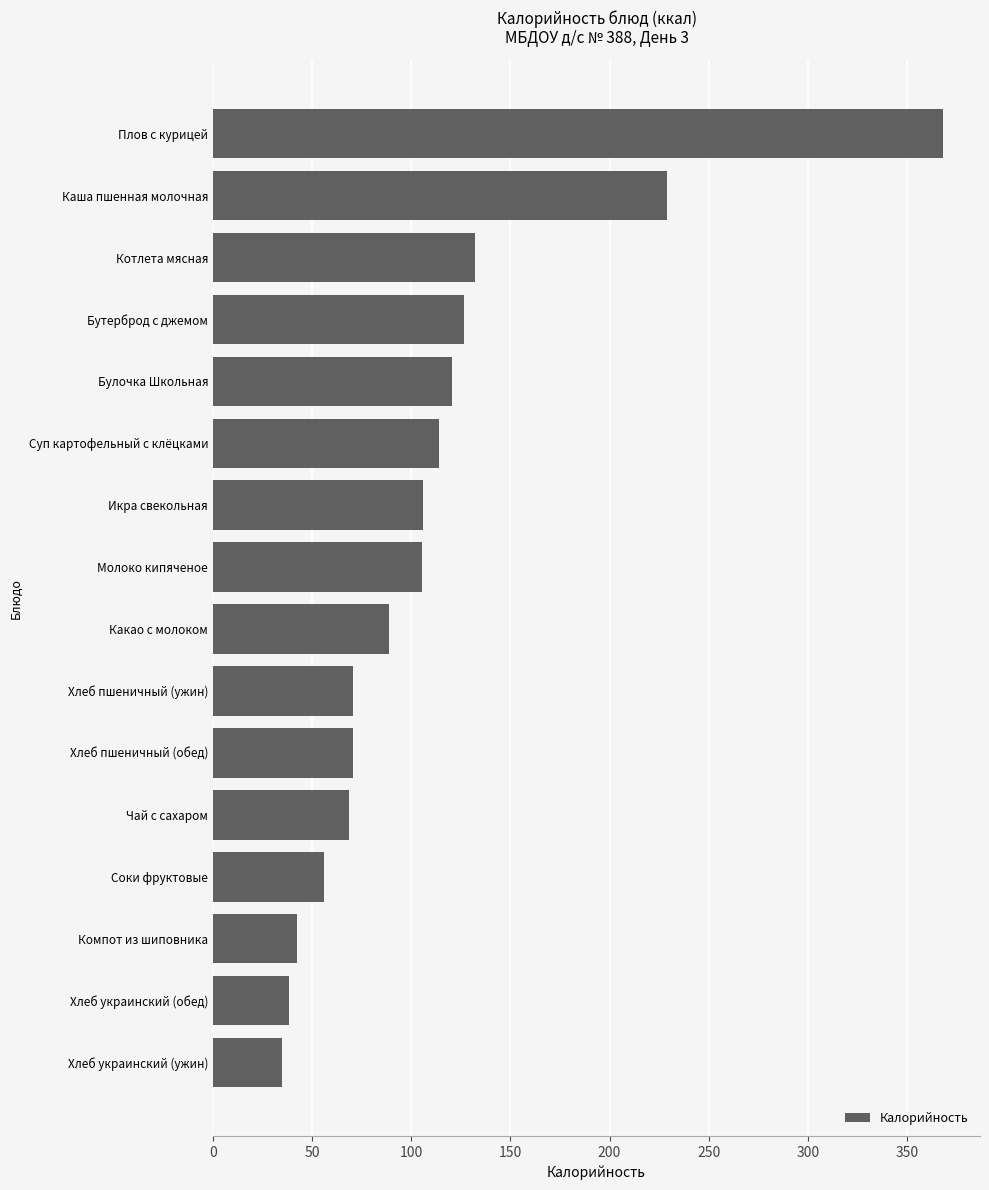

How many data points does each series have?

16